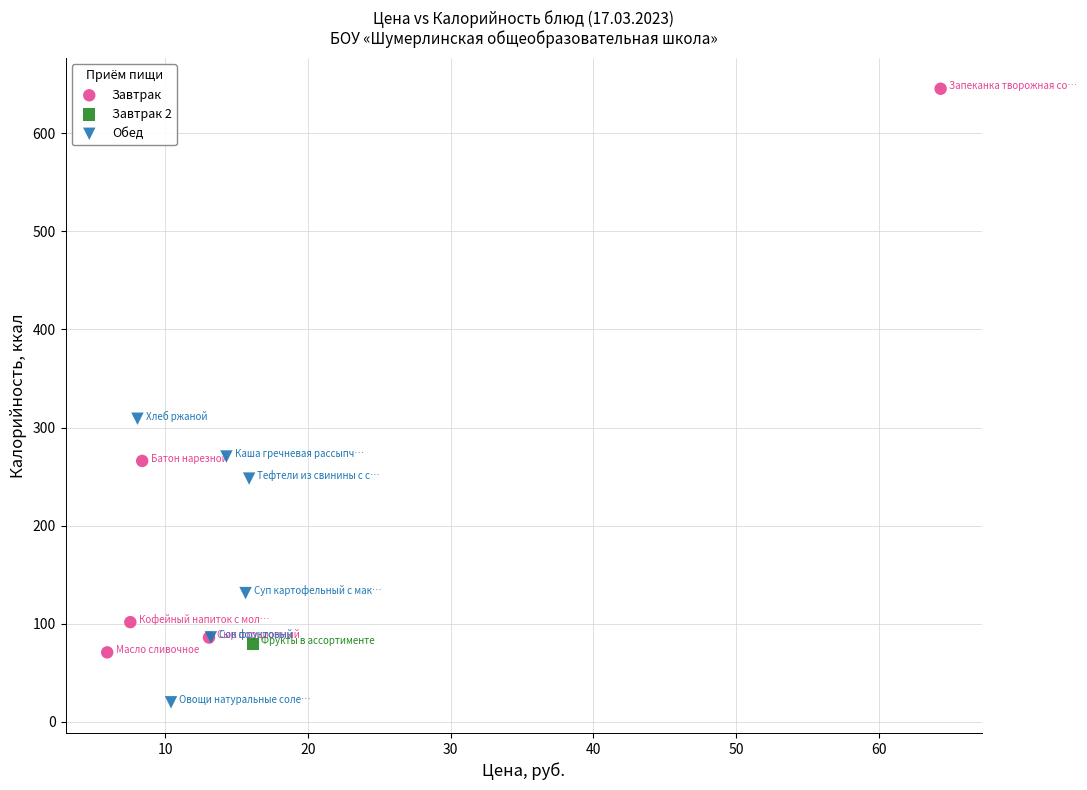

Which series contains the highest Y value?

Завтрак